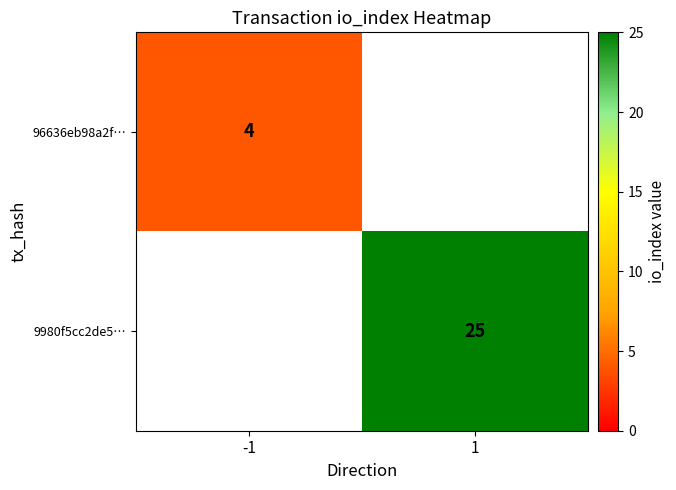

At how many categories does at least one series exceed 8?

1